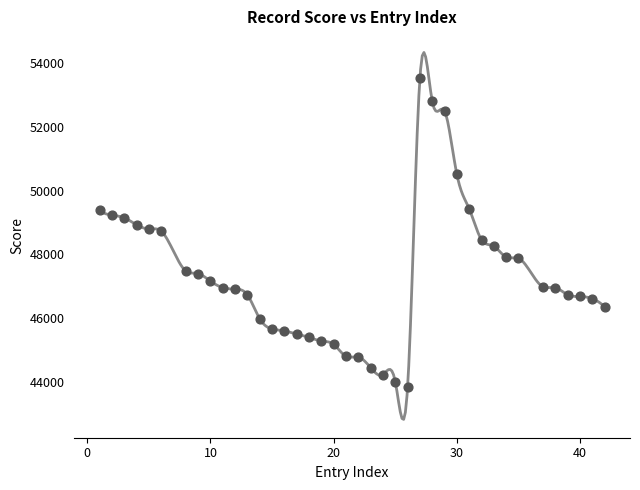

What is the range of Y values (max minus min)?

9700